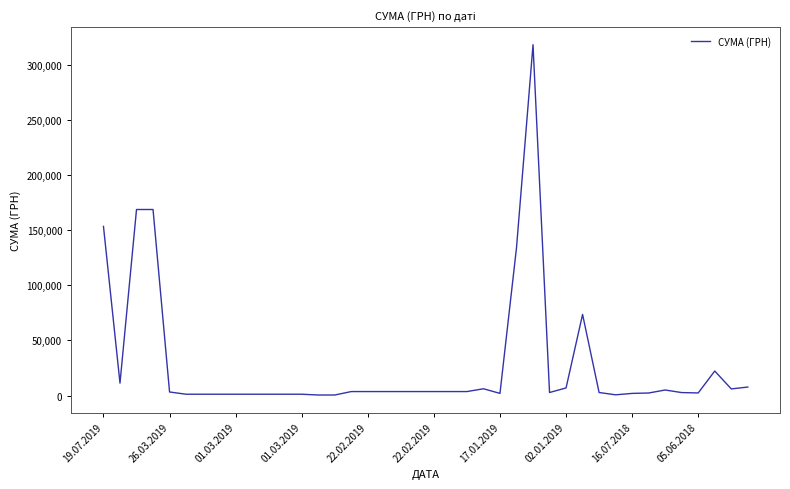

What is the greatest value displayed?

317949.4